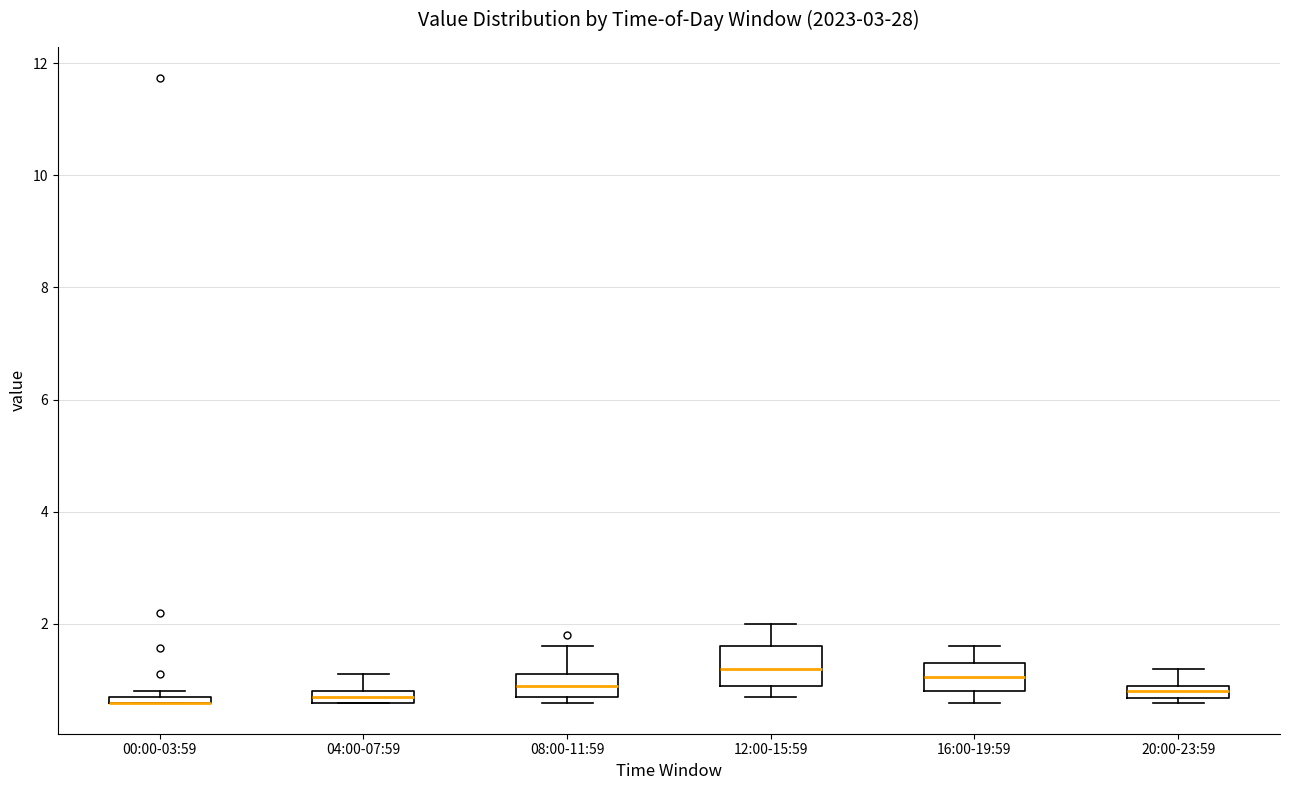

Where is the upper edge of the box for 12:00-15:59 on the y-axis? The values are not printed on the chart, so give them approximately, as read against the axis.

1.6